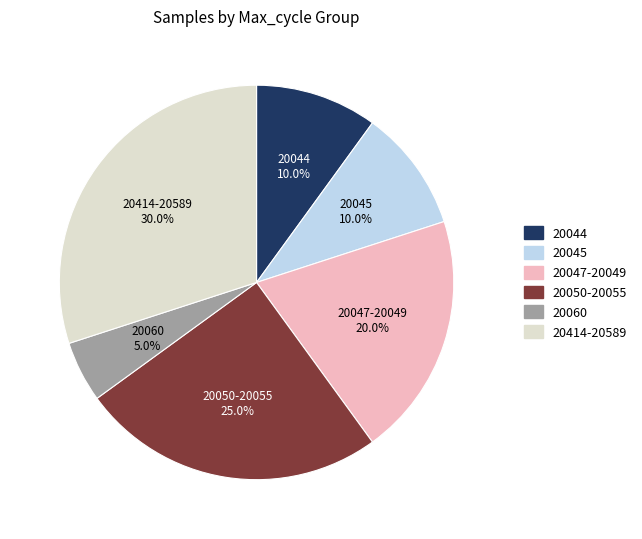

Does any single category account for the majority?

No